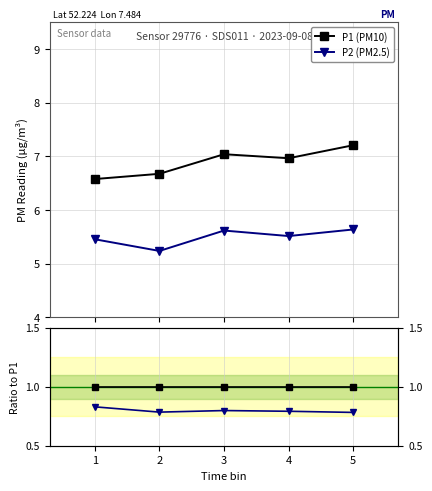

Is it true that P2/P1 equals 0.3 at 4?

False